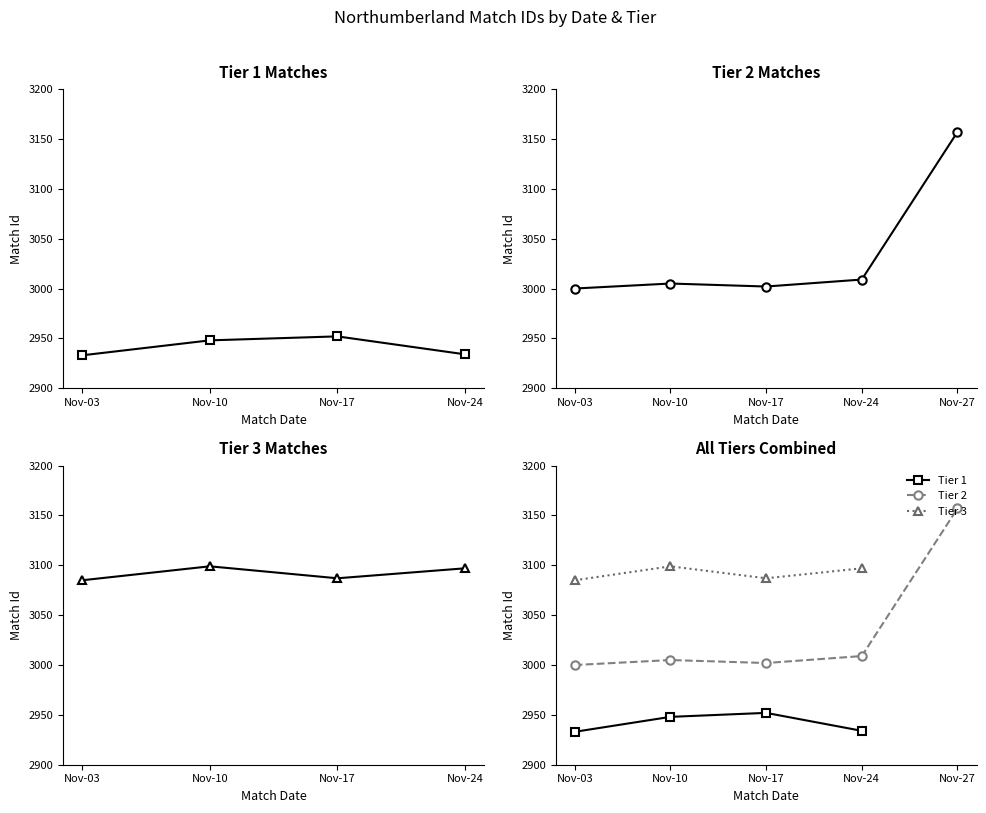

What is the difference between the maximum and minimum values in the Tier 3 series?

14.0